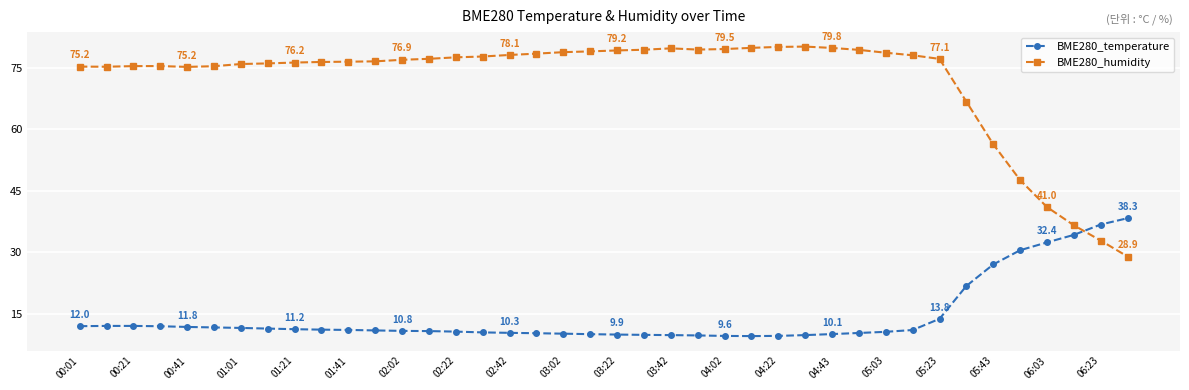

True or false: BME280_humidity and BME280_temperature intersect in this chart.

True